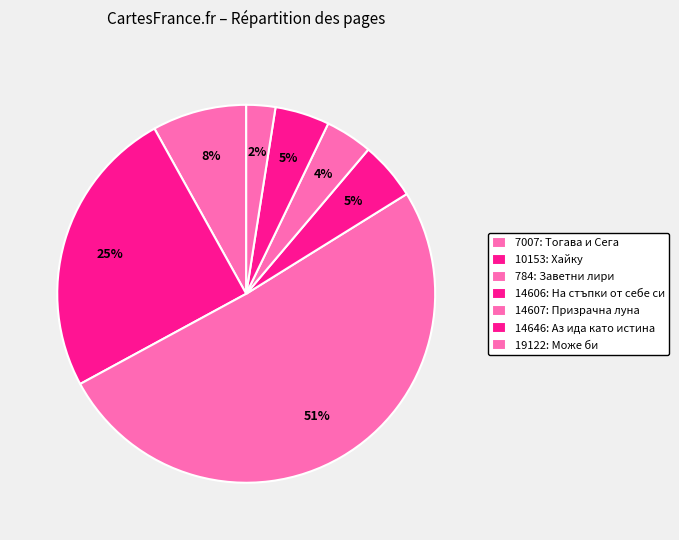

To the nearest percent, what portion does 19122 represent?

2%